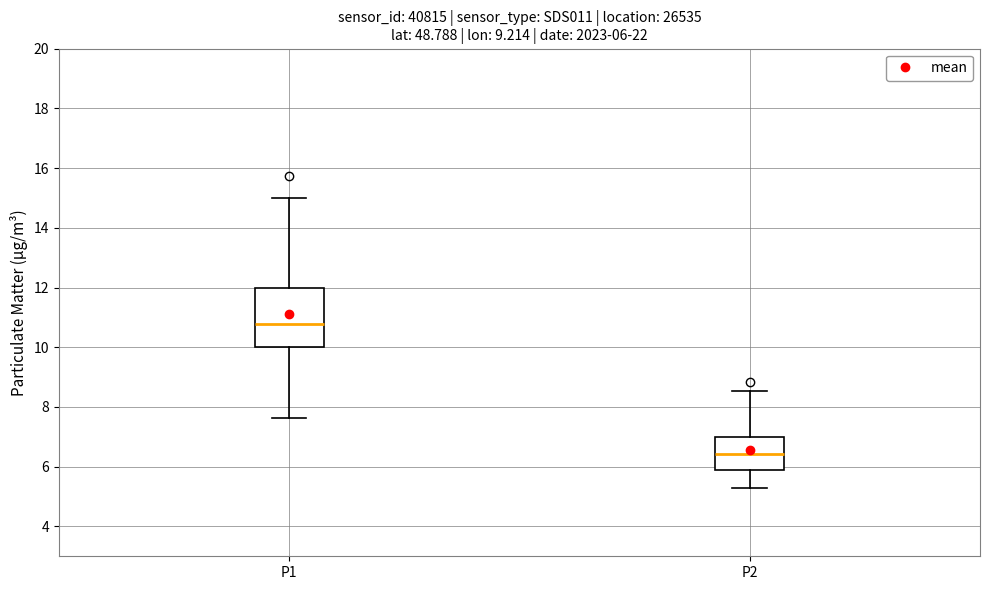

Which box has the highest median line?

P1